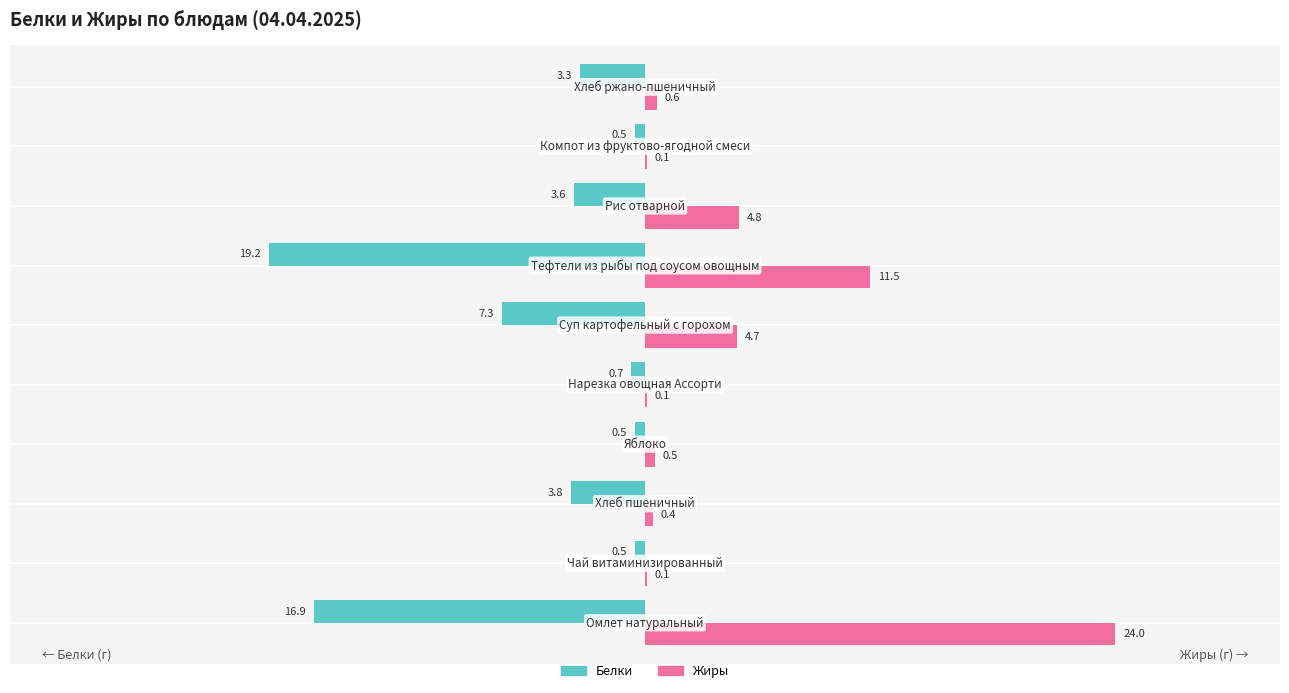

Which series has the largest total across all categories?

Жиры